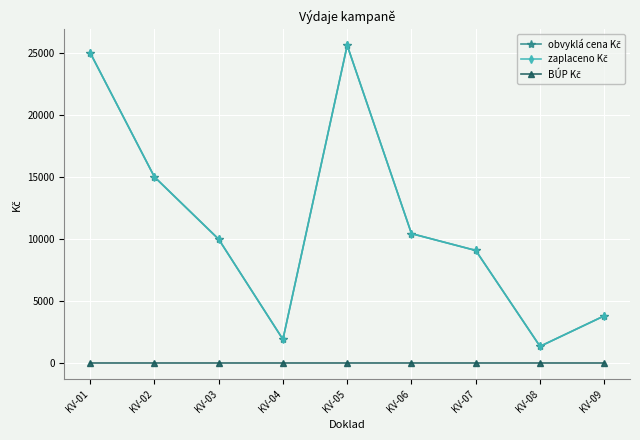

Is this an area chart (filled region under the line)?

No